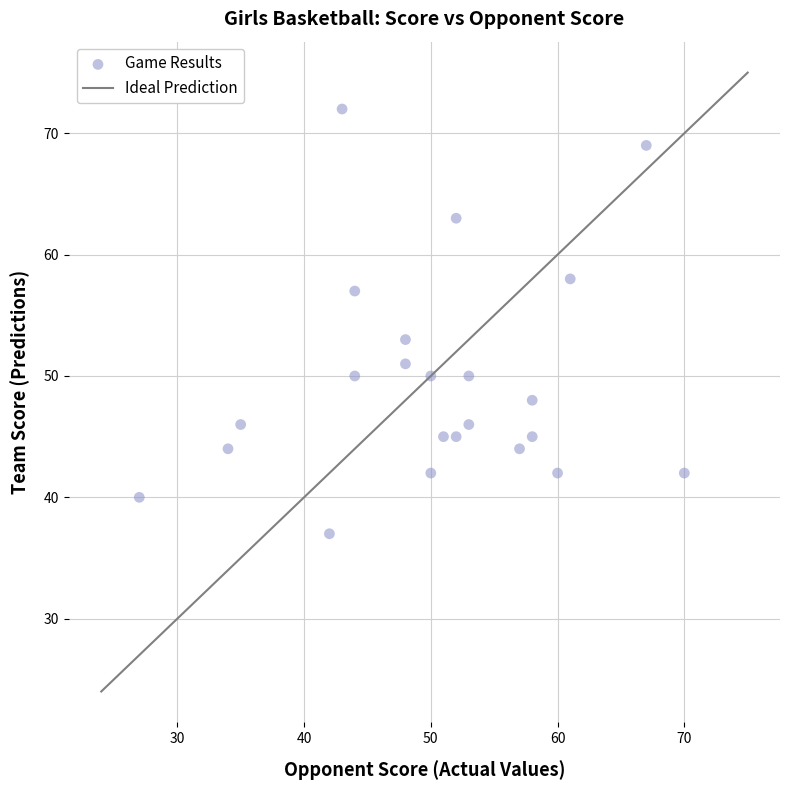

What is the range of X values (max minus min)?

43